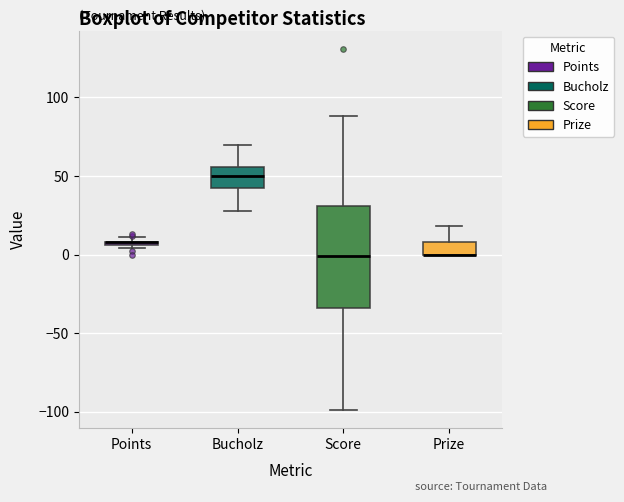

Where is the lower edge of the box for Points on the y-axis? The values are not printed on the chart, so give them approximately, as read against the axis.

5